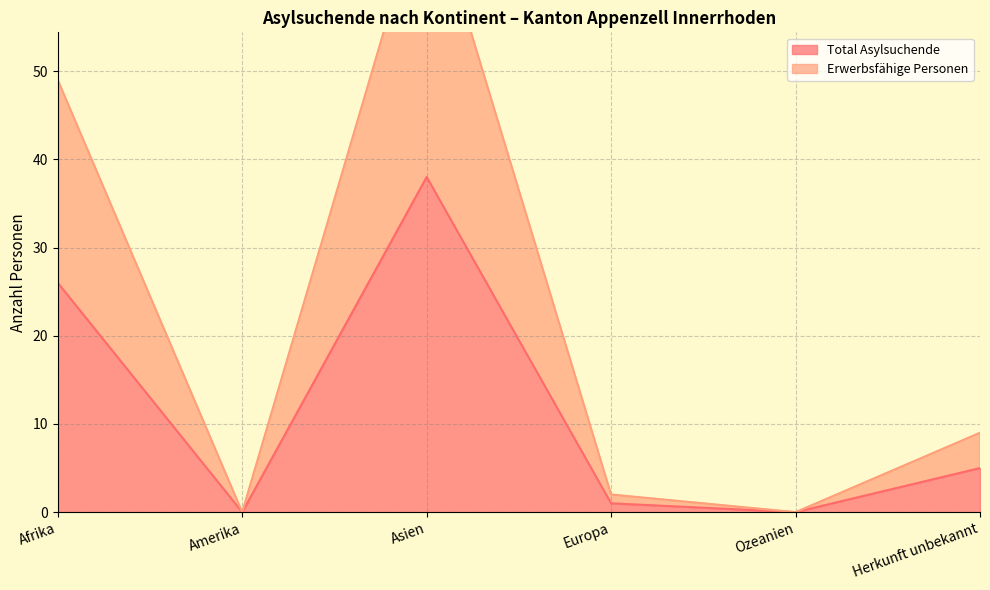

Read the Total Asylsuchende value at Afrika.

26